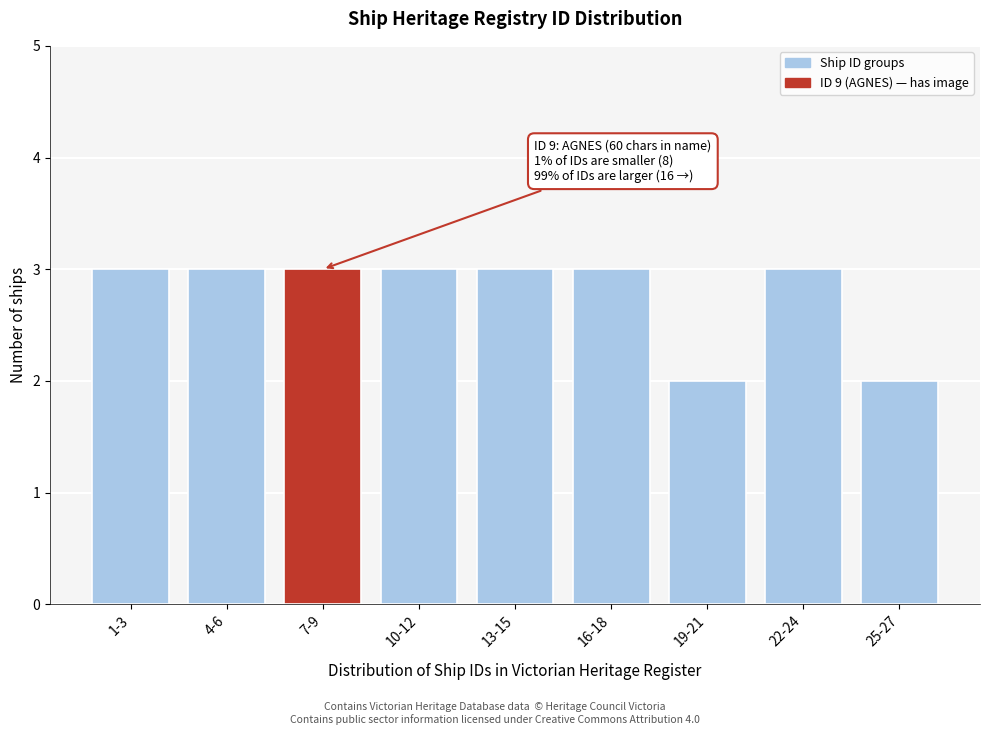

Reading left to right, list all the values displayed in this chart.

3	3	3	3	3	3	2	3	2